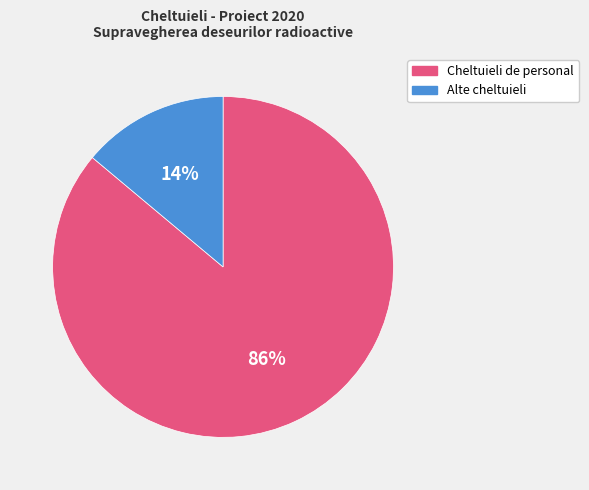

Between Cheltuieli de personal and Alte cheltuieli, which is larger?

Cheltuieli de personal